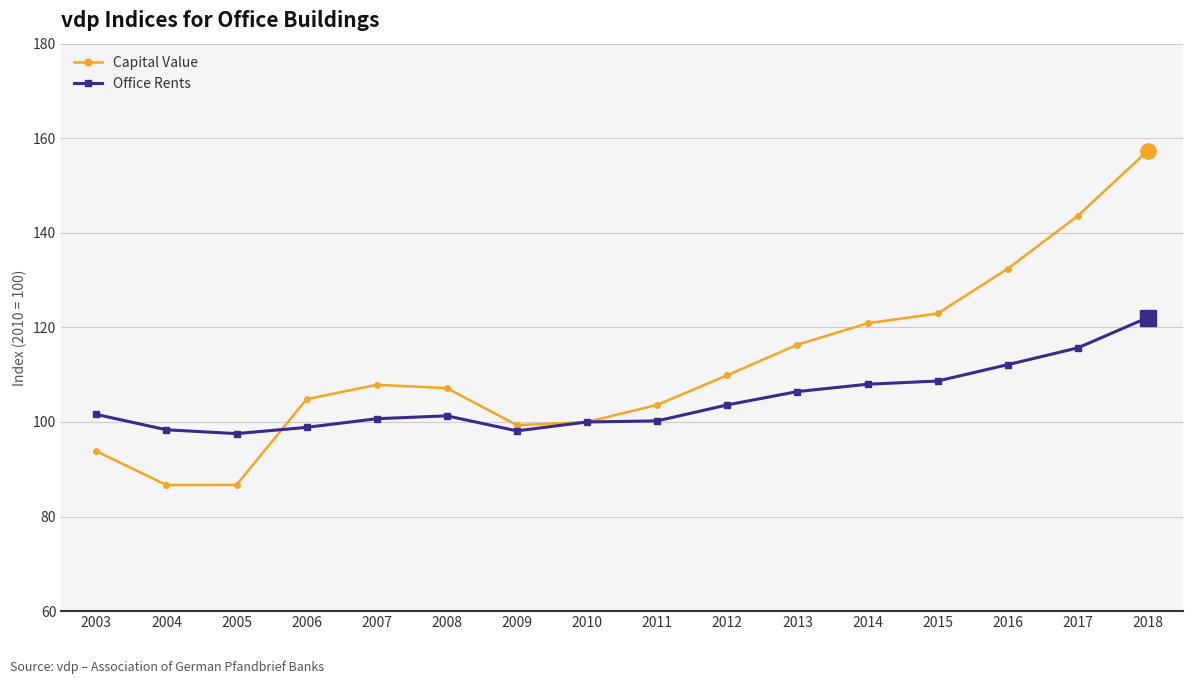

Where does the Capital Value series first go above 107?

2007